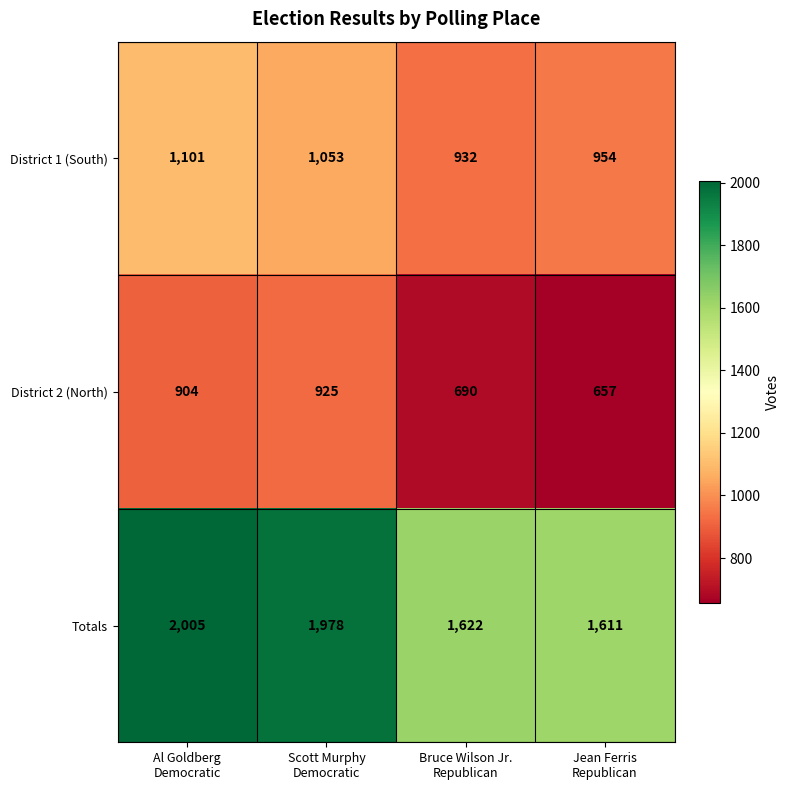

What is the difference between the maximum and minimum values in the Totals series?

394